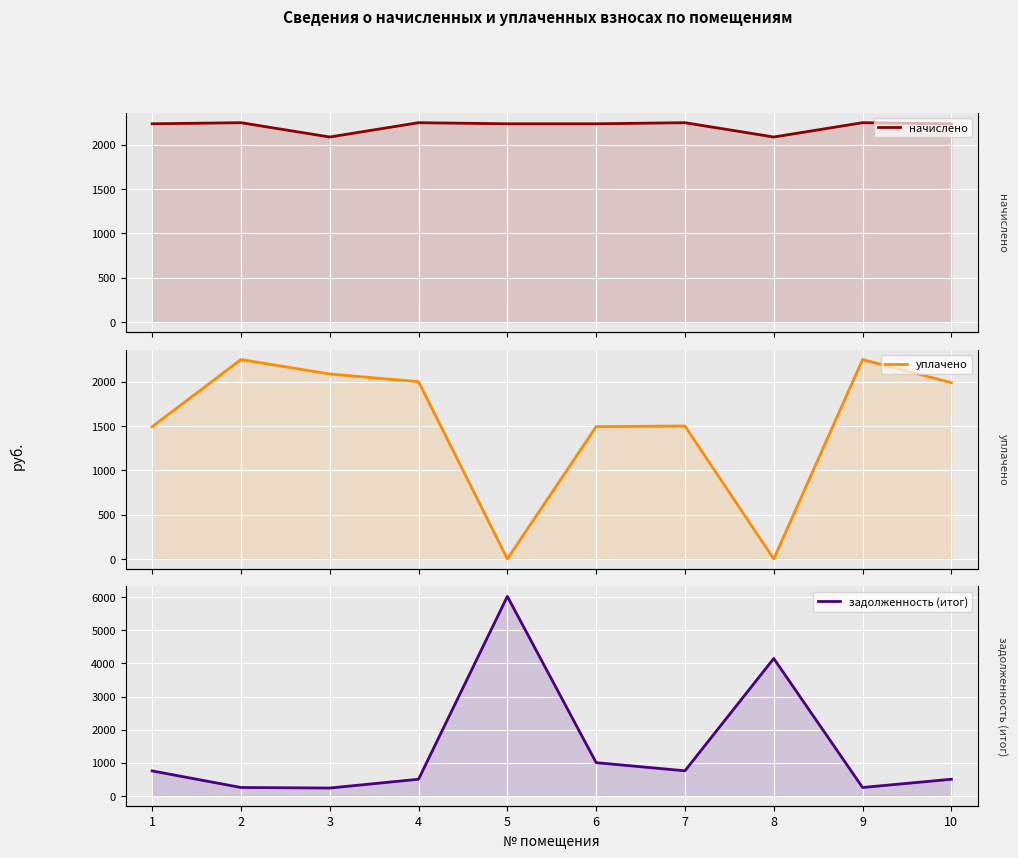

In начислено, how many points are higher than both neighbors (excluding endpoints)?

4